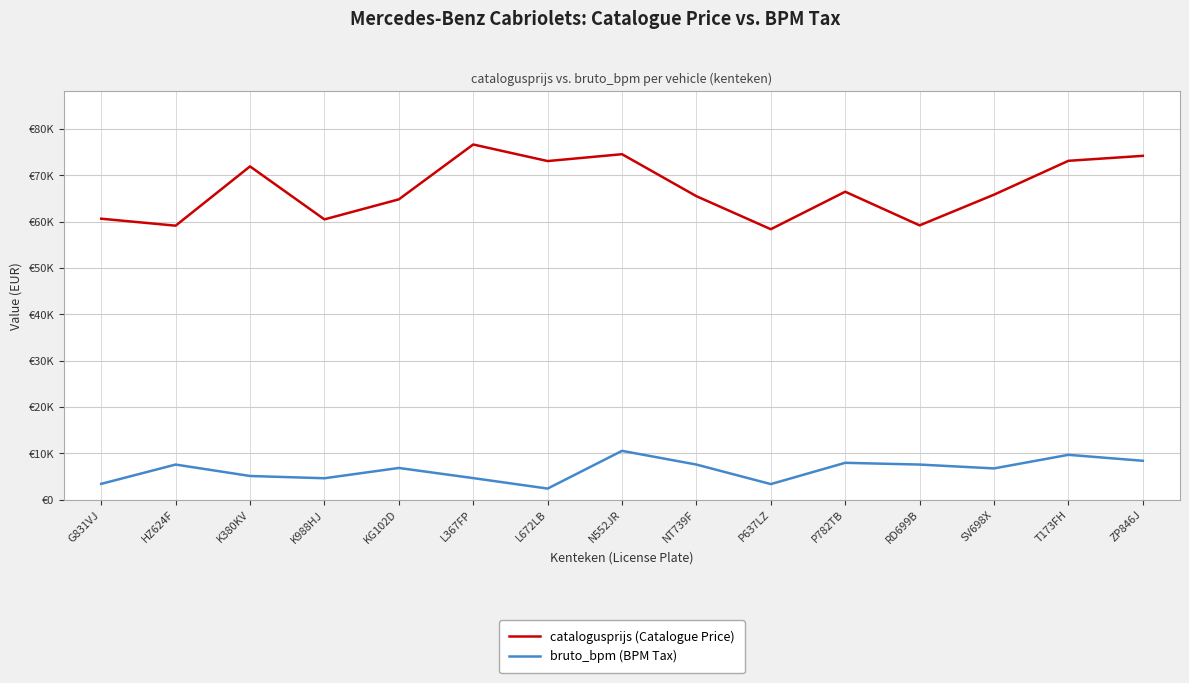

What value does the catalogusprijs (Catalogue Price) series have at T173FH?

73122